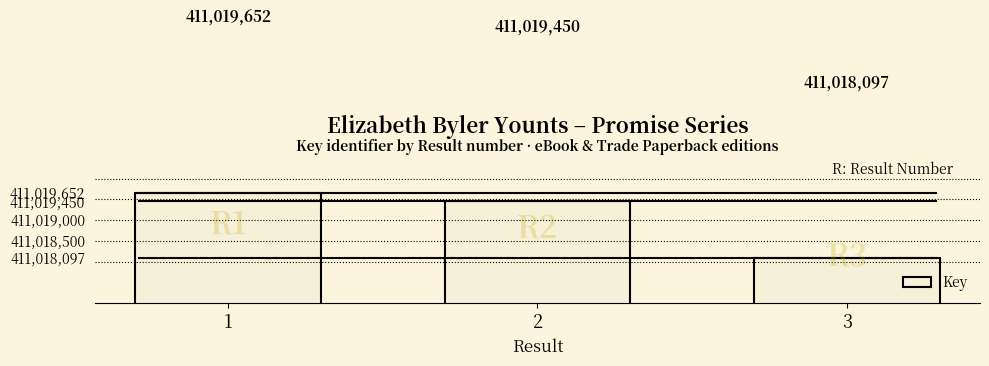

Approximately how many times larger is the value at 2 compared to 3?

1.0